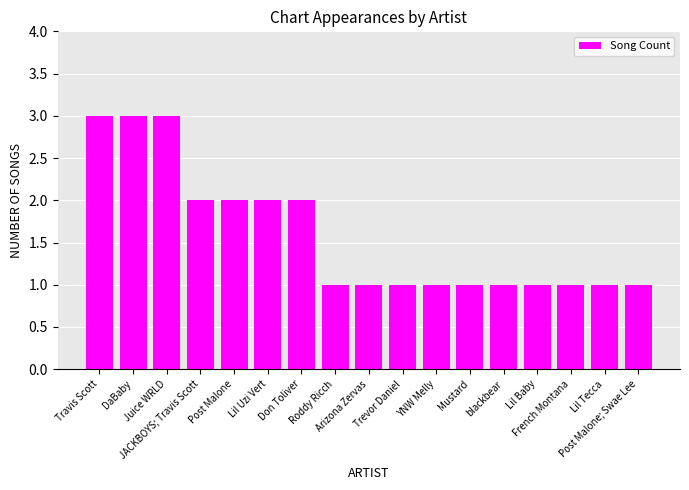

What is the label of the 9th bar from the right?

Arizona Zervas